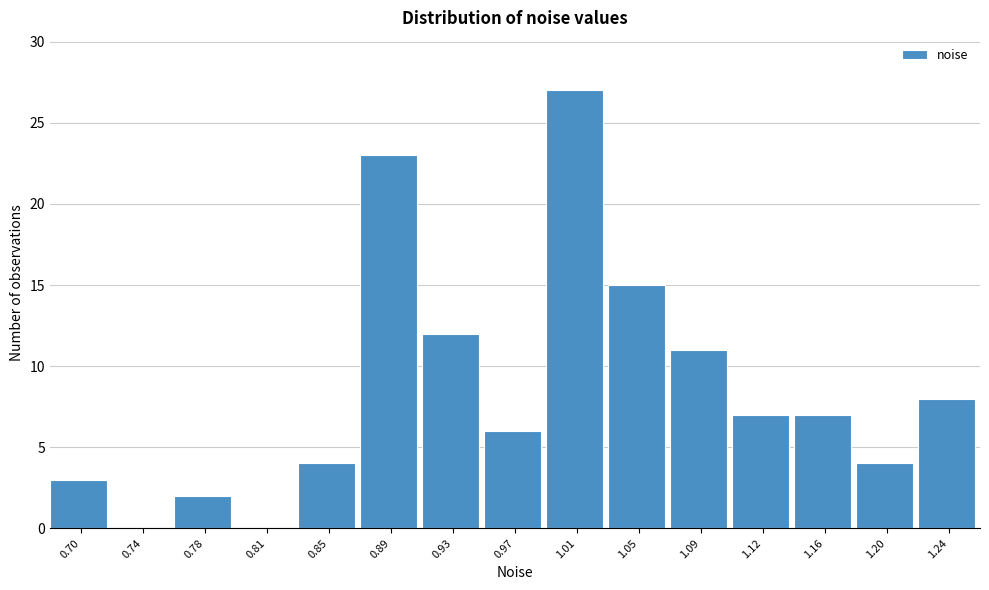

Reading left to right, list all the values displayed in this chart.

0.70=3	0.74=0	0.78=2	0.81=0	0.85=4	0.89=23	0.93=12	0.97=6	1.01=27	1.05=15	1.09=11	1.12=7	1.16=7	1.20=4	1.24=8